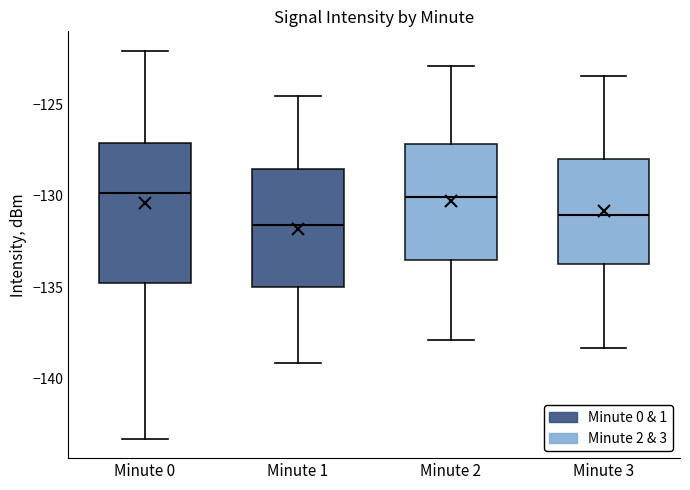

Where does the median line of the box for Minute 1 sit on the y-axis? The values are not printed on the chart, so give them approximately, as read against the axis.

-131.5